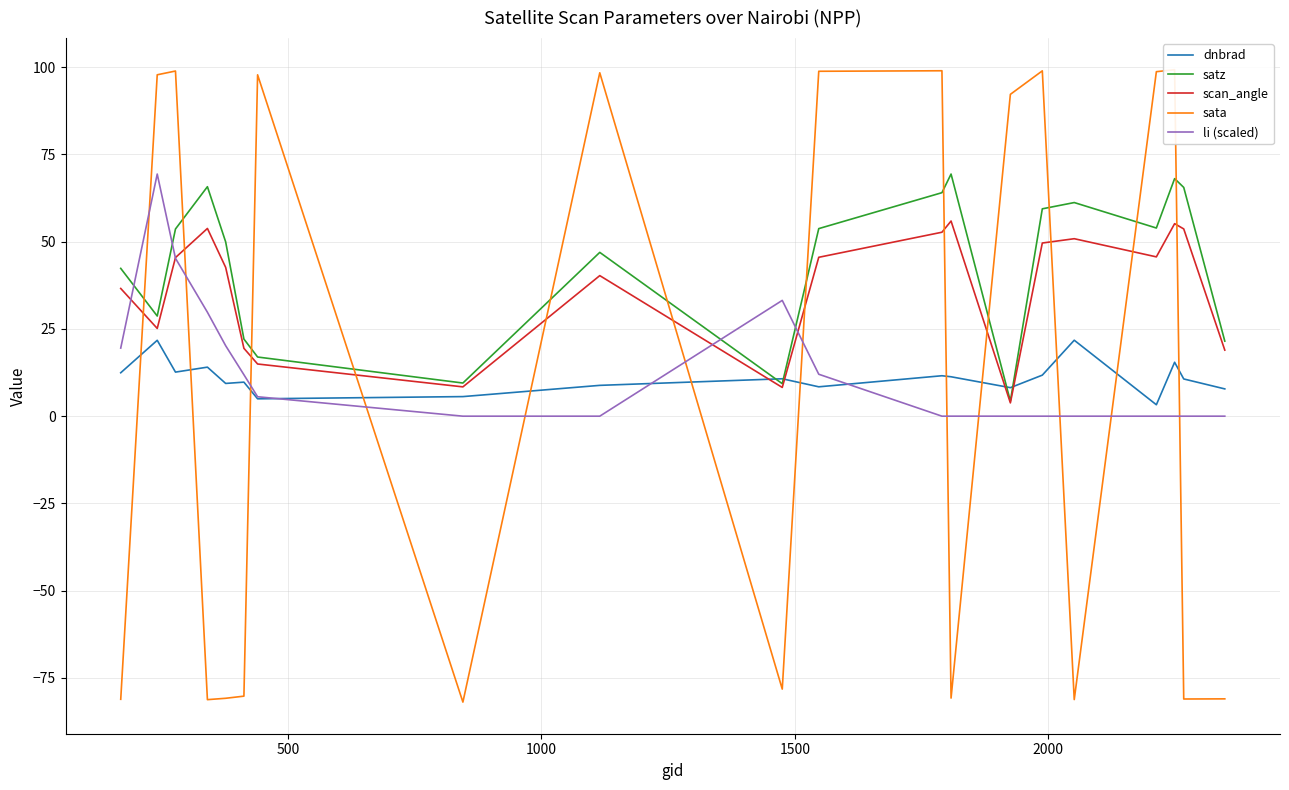

What is the average value of the dnbrad series?

11.0